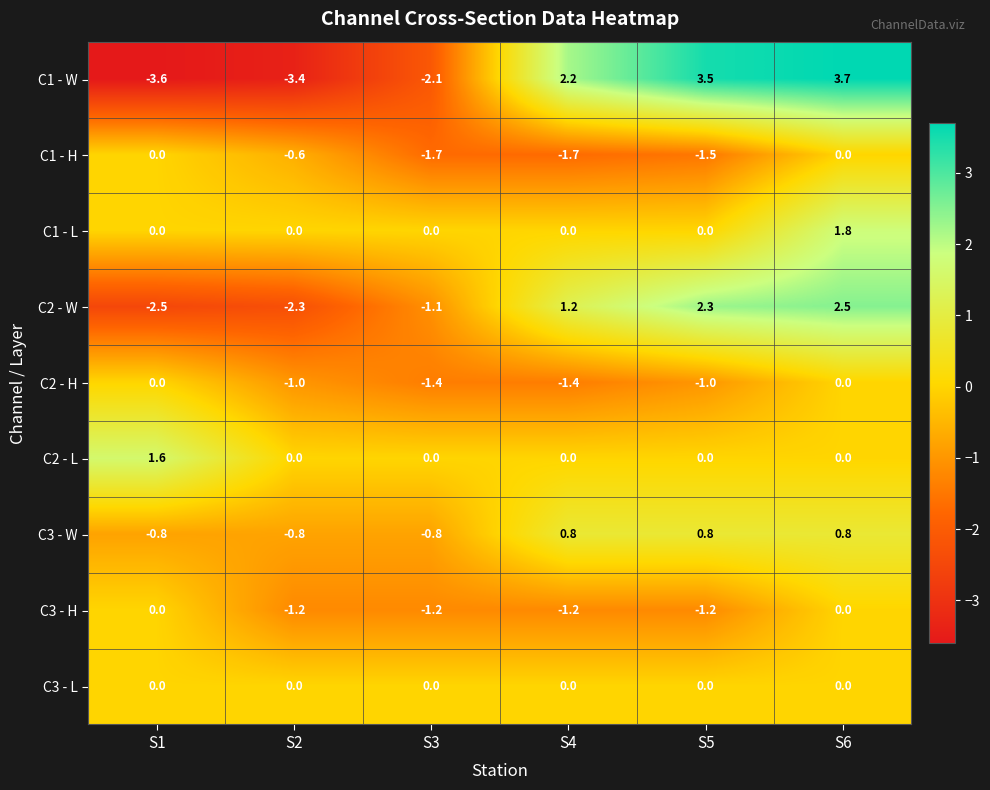

What is the smallest value displayed?

-3.6